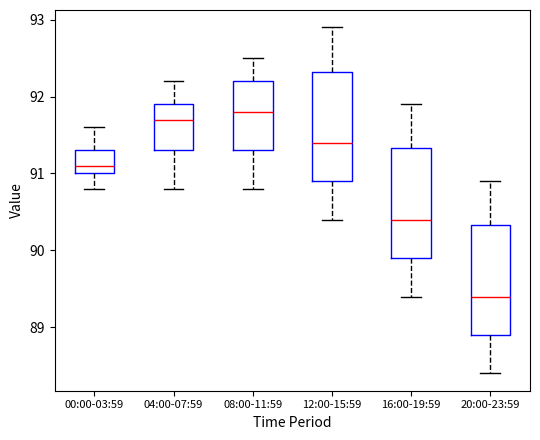

Reading left to right, read every box against the y-axis: the position of its median line, the range the box covers, and the ends of its whiskers. The values are not printed on the chart, so give them approximately, as read against the axis.

00:00-03:59: median 91.1, box 91.0 to 91.3, whiskers 90.8 to 91.6
04:00-07:59: median 91.7, box 91.3 to 91.9, whiskers 90.8 to 92.2
08:00-11:59: median 91.8, box 91.3 to 92.2, whiskers 90.8 to 92.5
12:00-15:59: median 91.4, box 90.9 to 92.3, whiskers 90.4 to 92.9
16:00-19:59: median 90.4, box 89.9 to 91.3, whiskers 89.4 to 91.9
20:00-23:59: median 89.4, box 88.9 to 90.3, whiskers 88.4 to 90.9